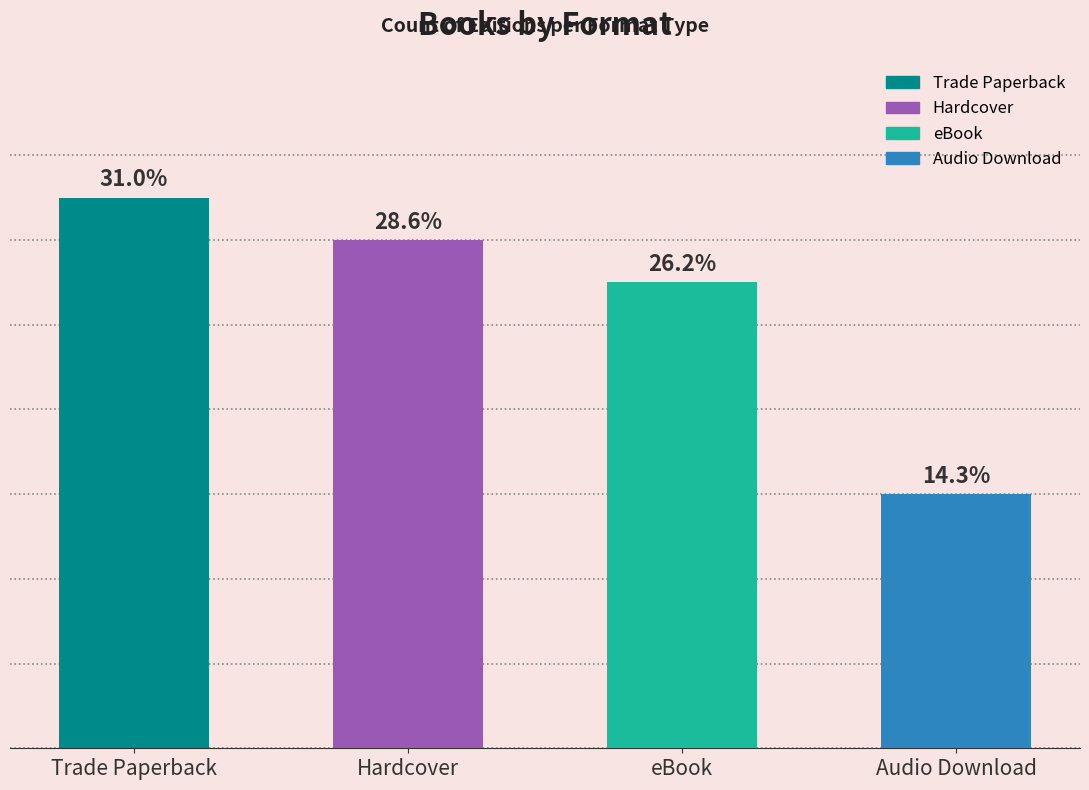

What position from the right is Trade Paperback?

4